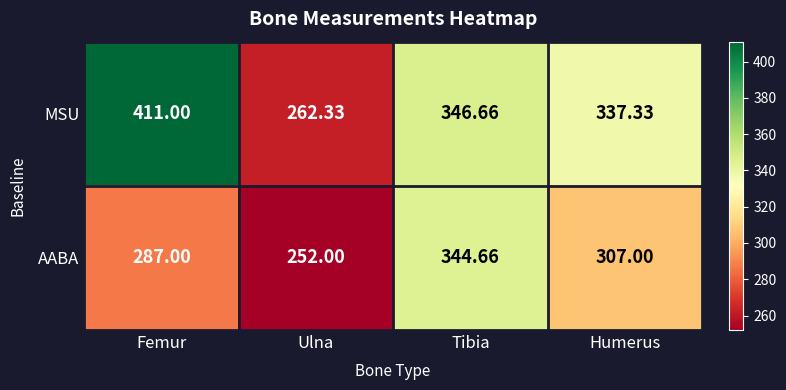

Between Femur and Tibia, which series saw the biggest shift?

MSU